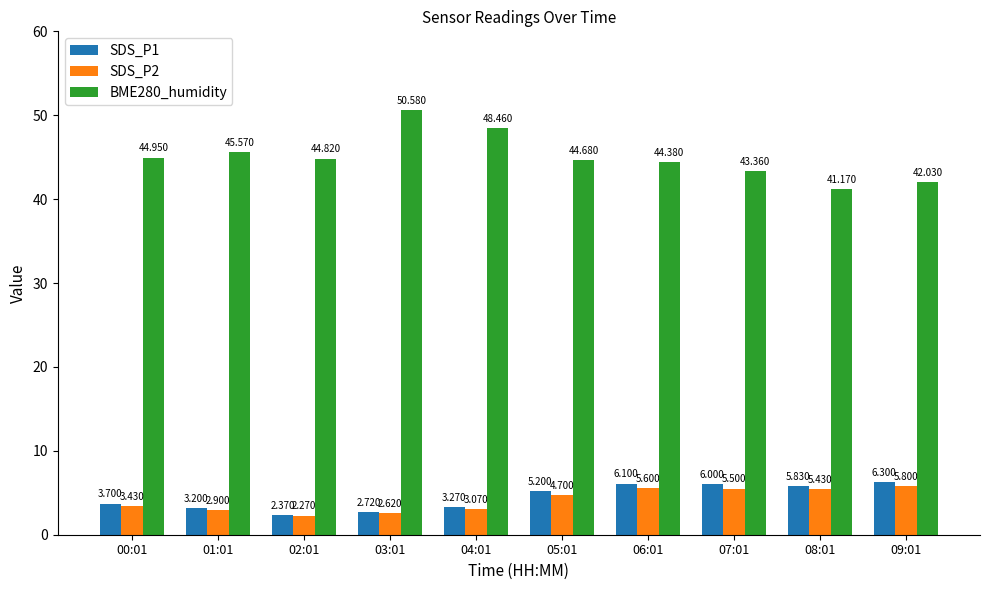

At which category is the sum across all series the highest?

06:01